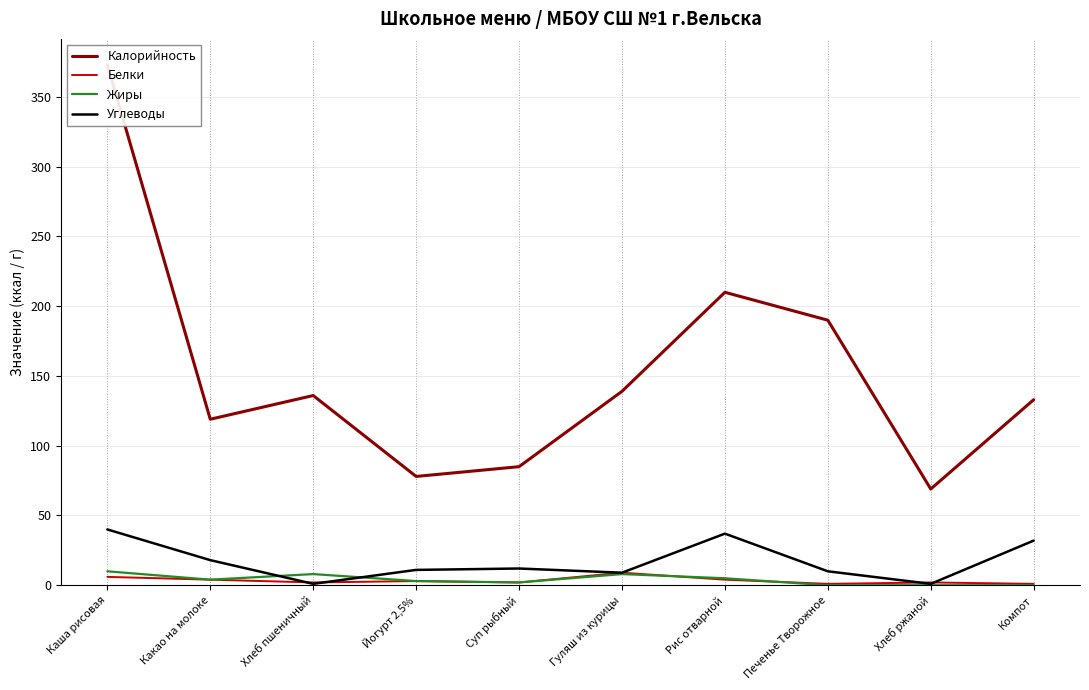

Rank the series at Гуляш из курицы from highest to lowest value.

Калорийность, Белки, Углеводы, Жиры